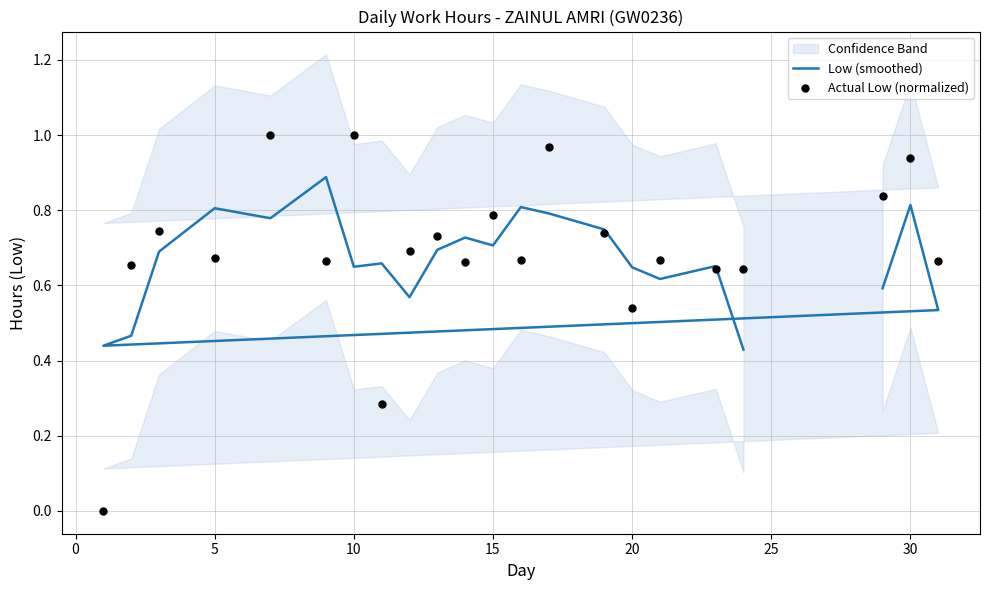

At how many categories does at least one series exceed 0?

22